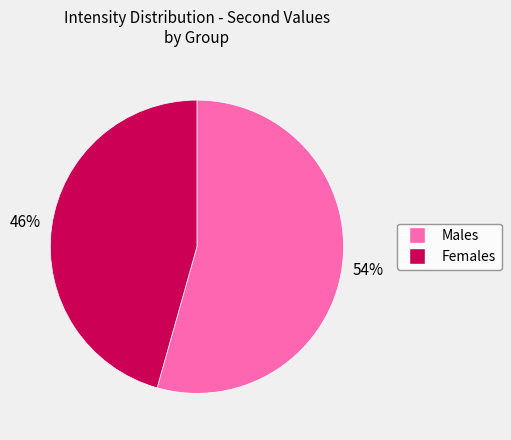

Which category has the smallest portion of the pie?

Females